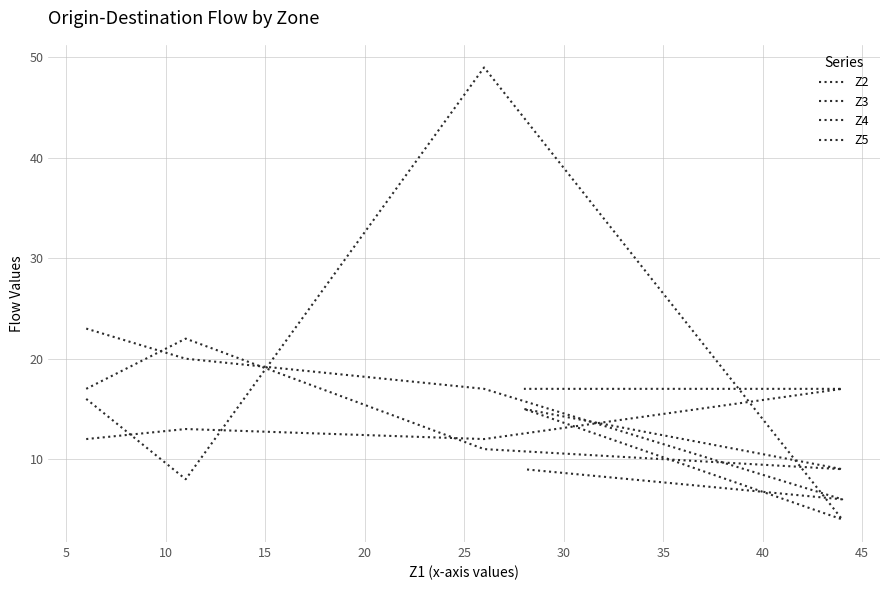

What is the spread (max minus min) of values at 20?

8